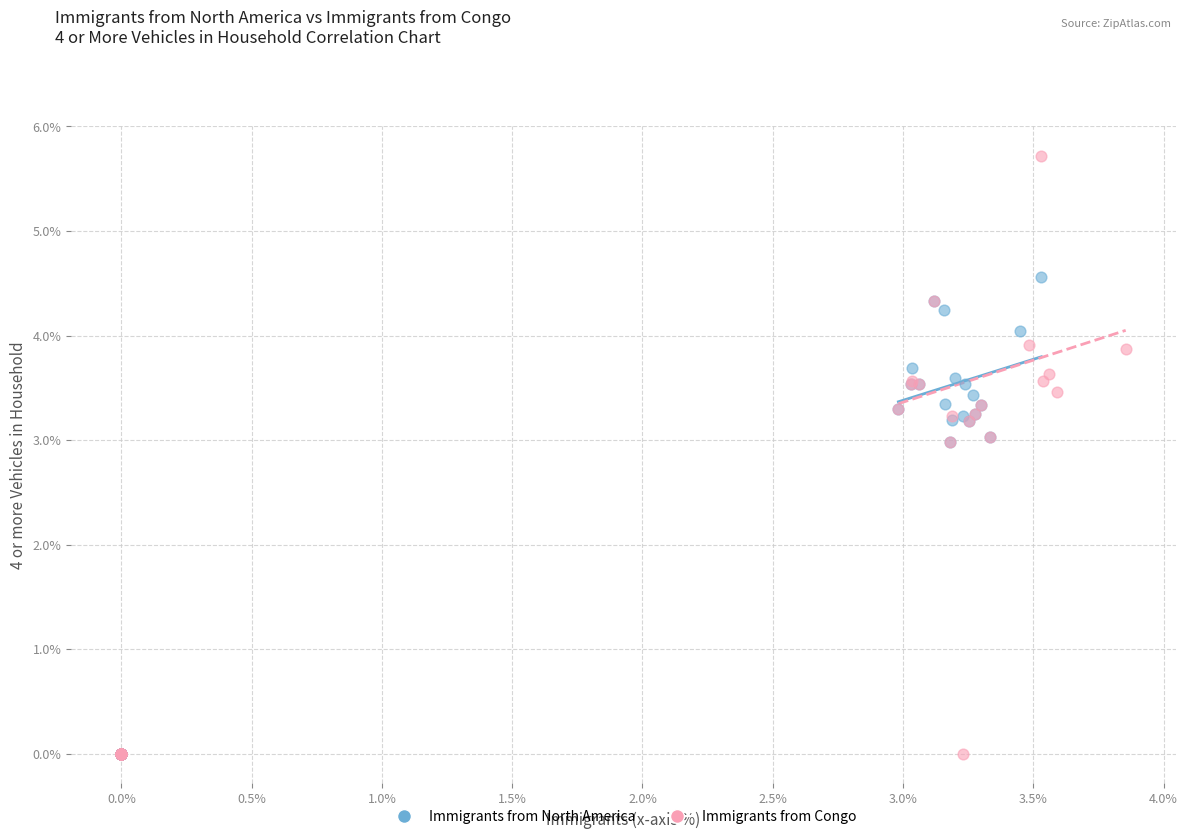

Which series has the largest Y range (max minus min)?

Immigrants from Congo